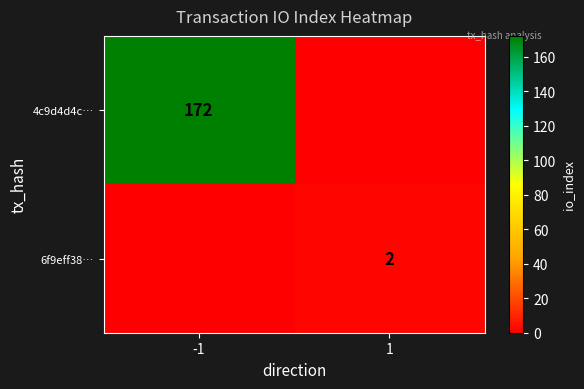

What is the difference between the highest and lowest values at 1?

2